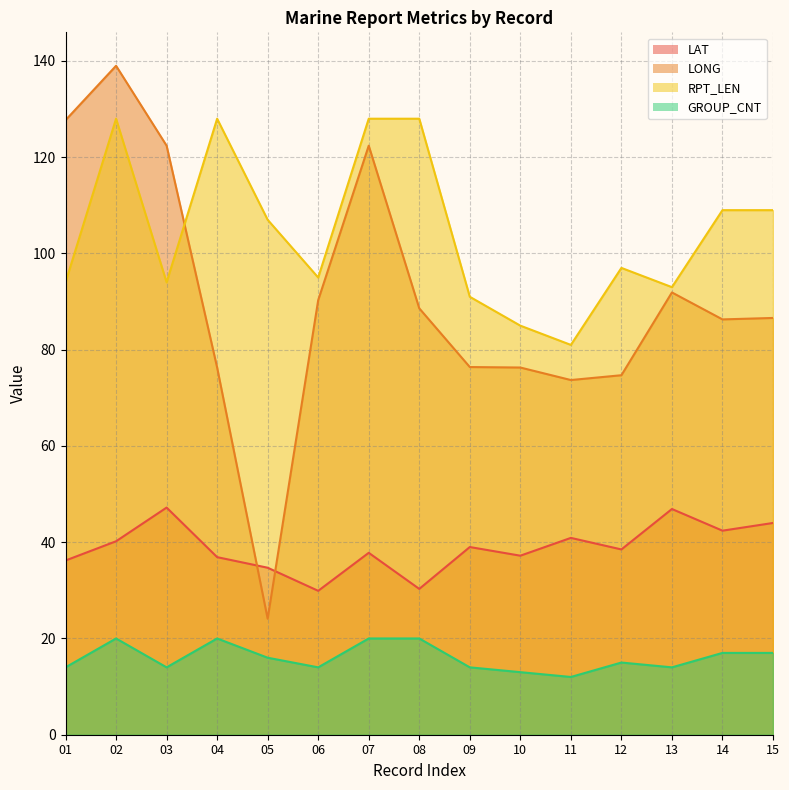

Reading left to right, what are all the values shown in this chart?

LAT: 01=36.2	02=40.2	03=47.2	04=36.9	05=34.7	06=29.9	07=37.8	08=30.3	09=39.0	10=37.2	11=40.9	12=38.5	13=46.9	14=42.4	15=44.0
LONG: 01=127.7	02=139.0	03=122.4	04=76.3	05=24.1	06=90.3	07=122.4	08=88.6	09=76.4	10=76.3	11=73.7	12=74.7	13=91.9	14=86.3	15=86.6
RPT_LEN: 01=94.0	02=128.0	03=94.0	04=128.0	05=107.0	06=95.0	07=128.0	08=128.0	09=91.0	10=85.0	11=81.0	12=97.0	13=93.0	14=109.0	15=109.0
GROUP_CNT: 01=14.0	02=20.0	03=14.0	04=20.0	05=16.0	06=14.0	07=20.0	08=20.0	09=14.0	10=13.0	11=12.0	12=15.0	13=14.0	14=17.0	15=17.0